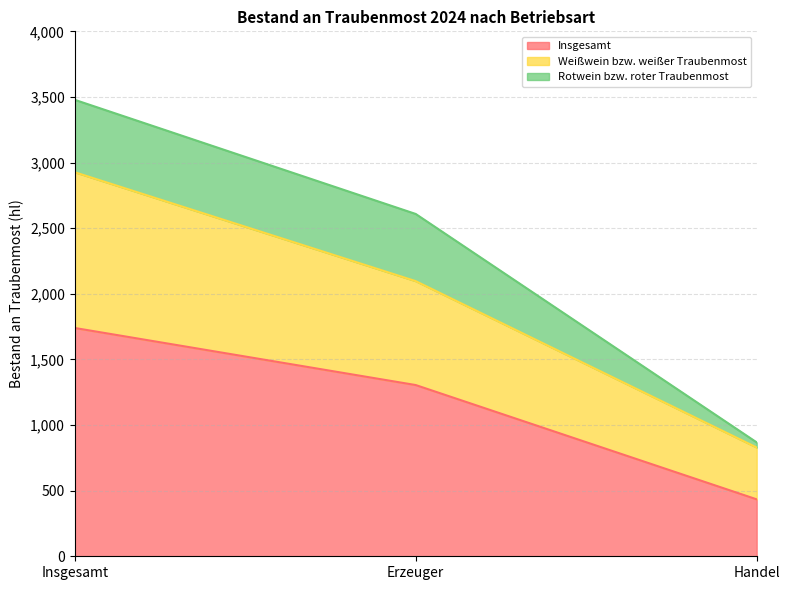

Between Insgesamt and Erzeuger, which series saw the biggest shift?

Weißwein bzw. weißer Traubenmost